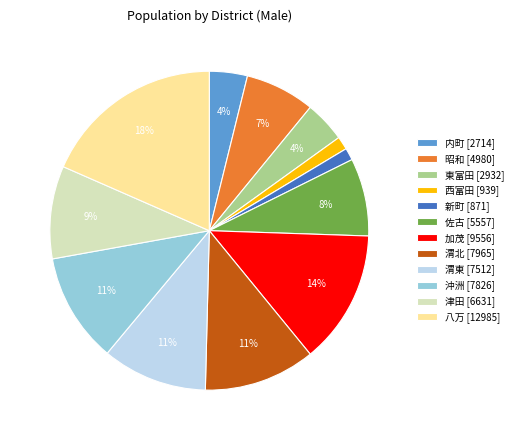

Which category has the biggest portion of the pie?

八万